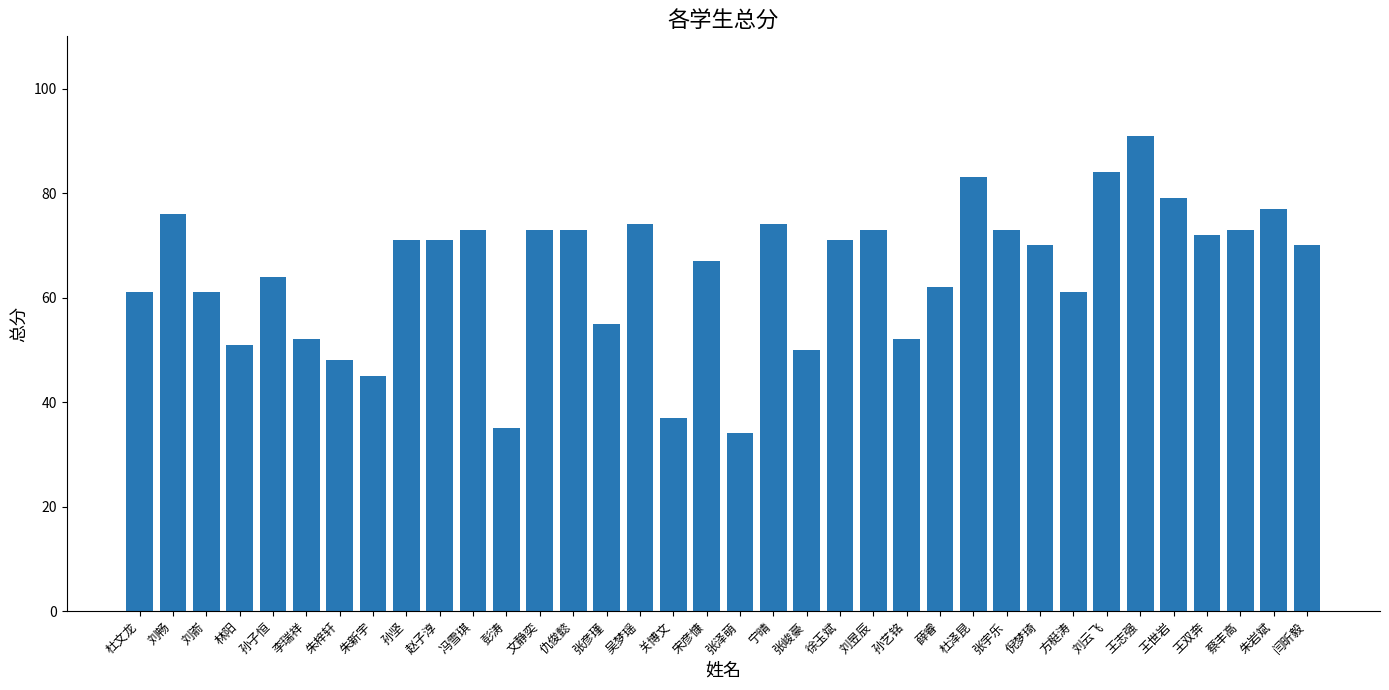

Which has a higher value, 方梃涛 or 关博文?

方梃涛